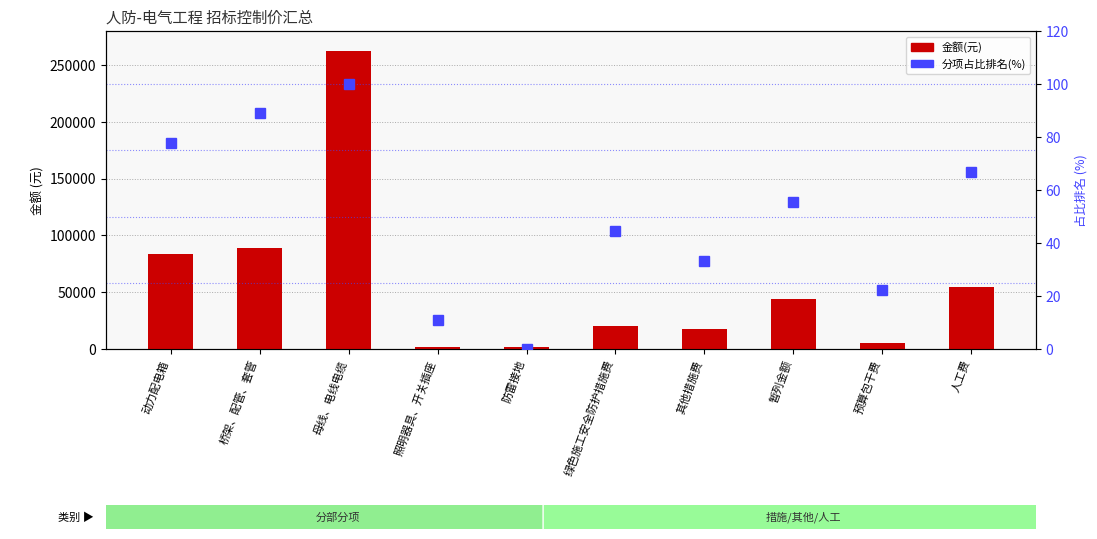

List the labels in order of 金额(元) value, largest first.

母线、电线电缆, 桥架、配管、套管, 动力配电箱, 人工费, 暂列金额, 绿色施工安全防护措施费, 其他措施费, 预算包干费, 照明器具、开关插座, 防雷接地